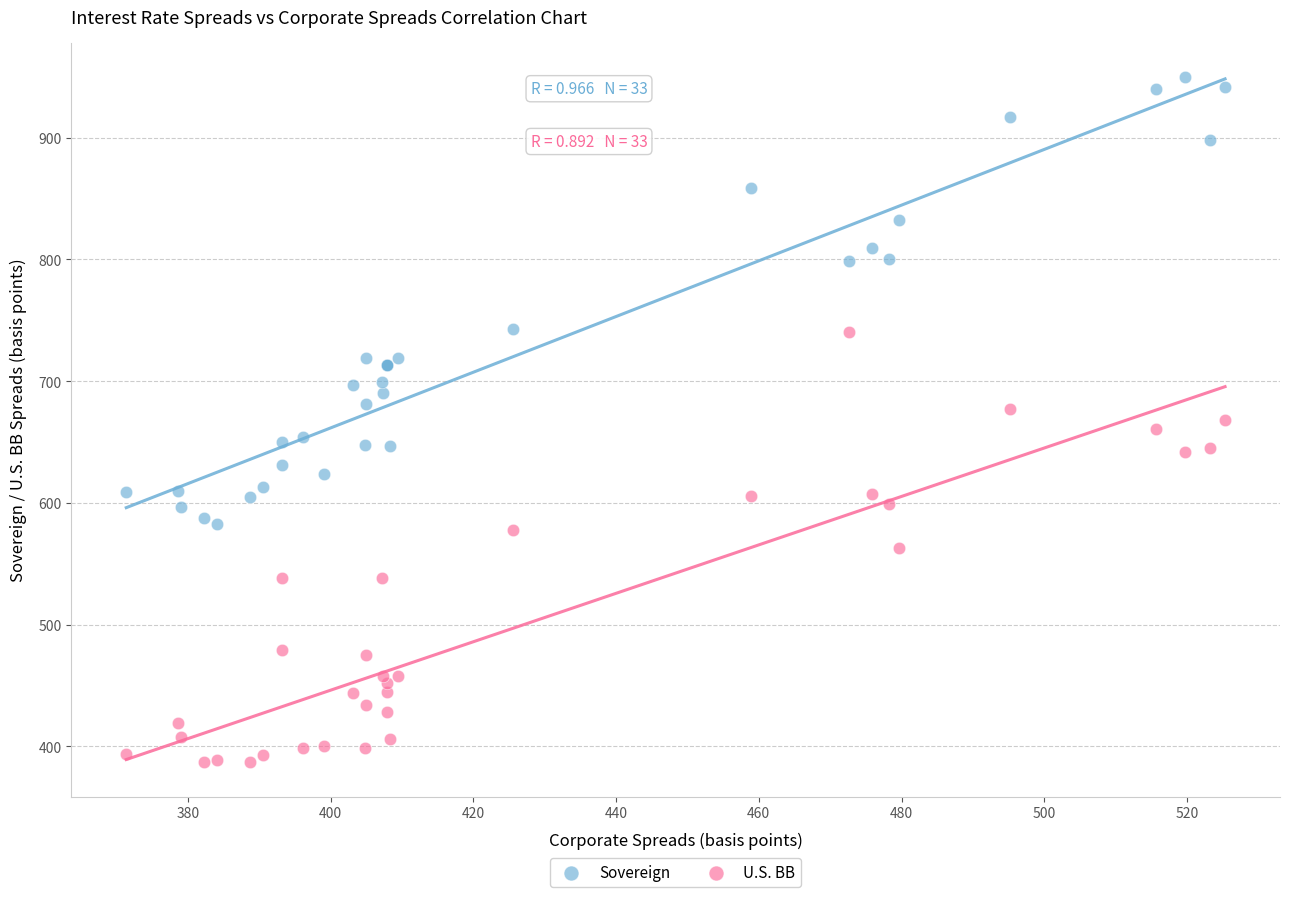

Which series contains the highest Y value?

Sovereign